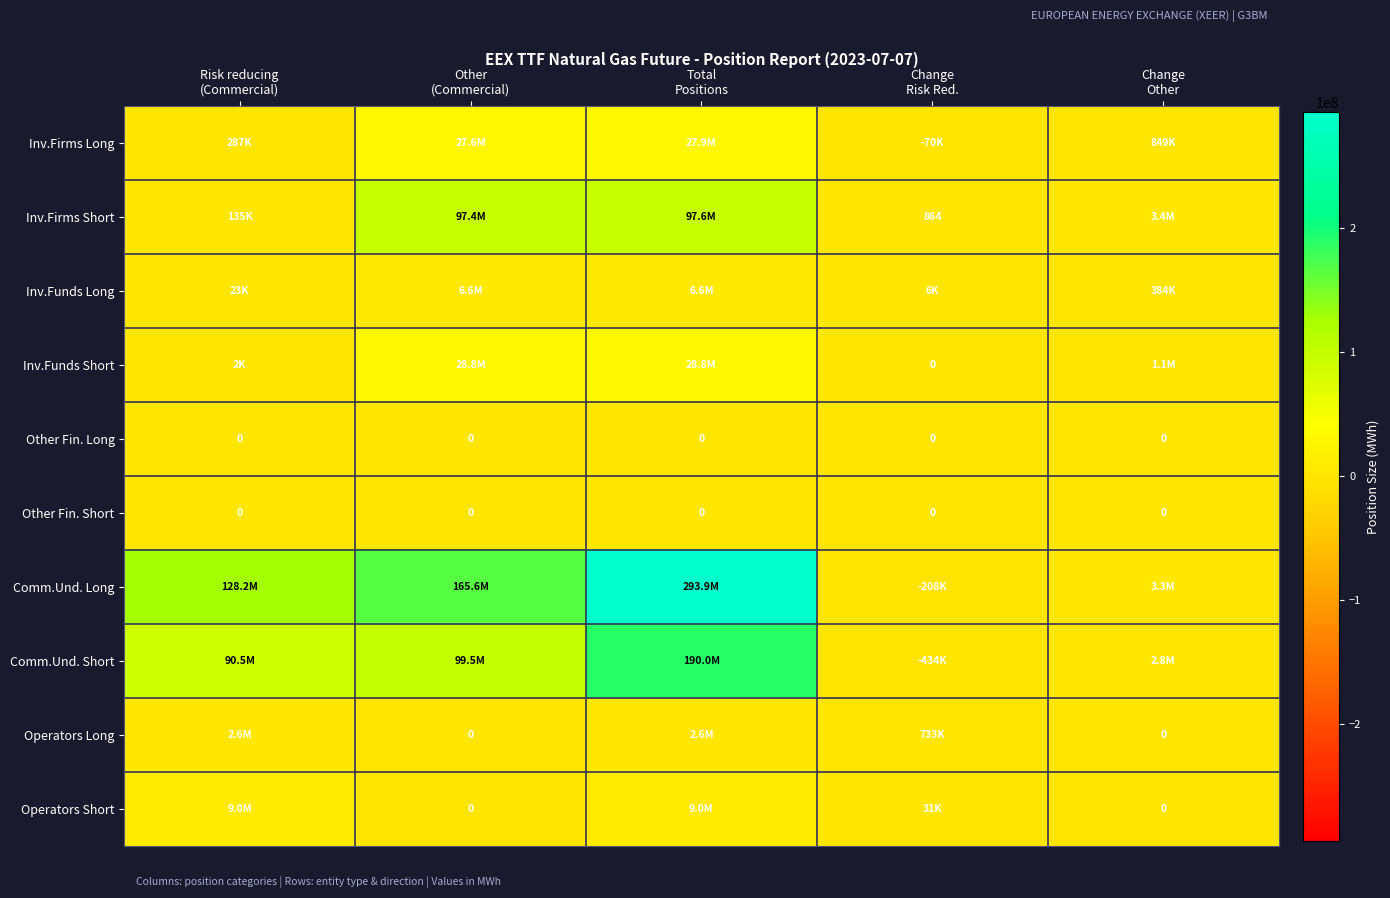

At Other (Commercial), list the series in order from smallest to largest.

Other Fin. Long, Other Fin. Short, Operators Long, Operators Short, Inv.Funds Long, Inv.Firms Long, Inv.Funds Short, Inv.Firms Short, Comm.Und. Short, Comm.Und. Long